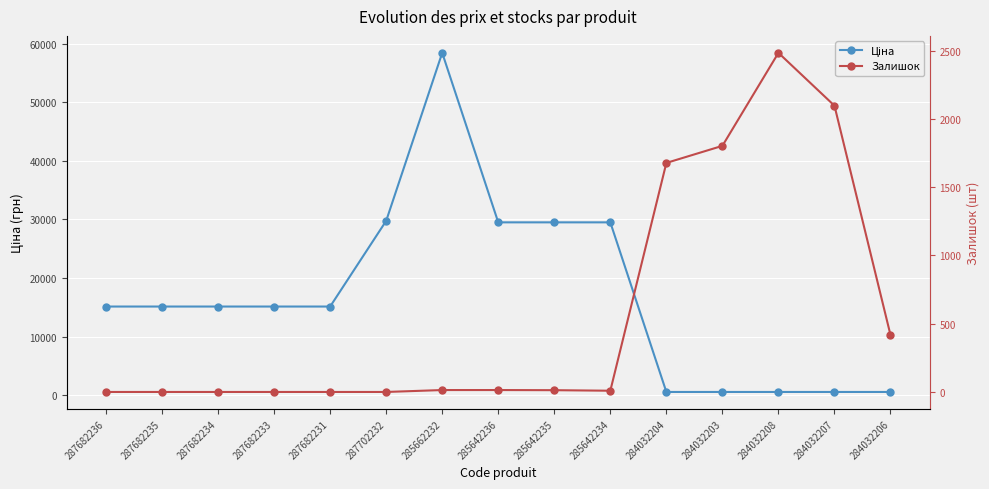

Which label corresponds to the largest value in the chart?

285662232